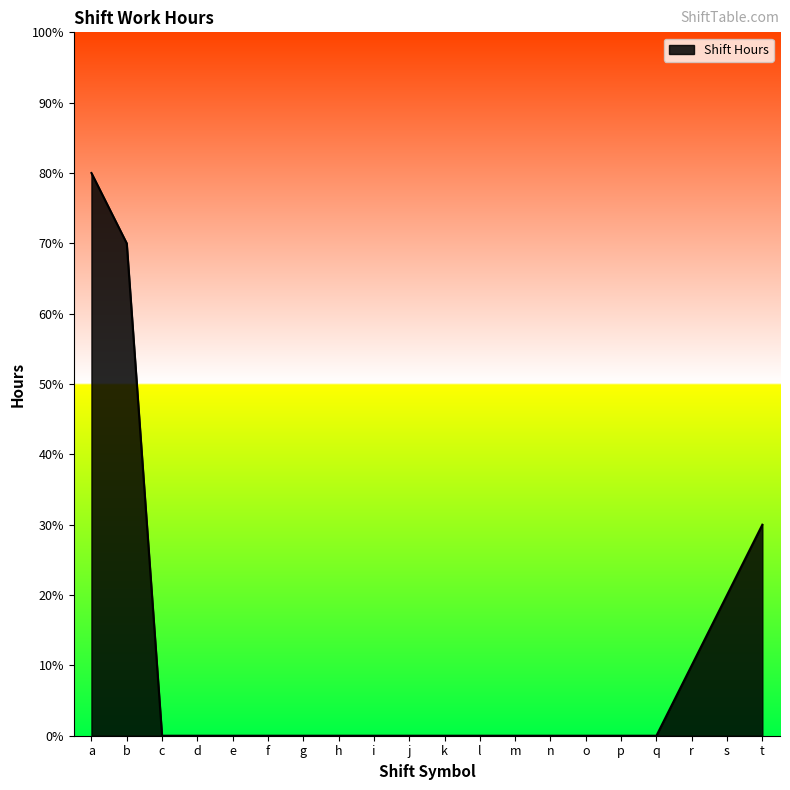

Does the chart display data point markers on the line(s)?

No